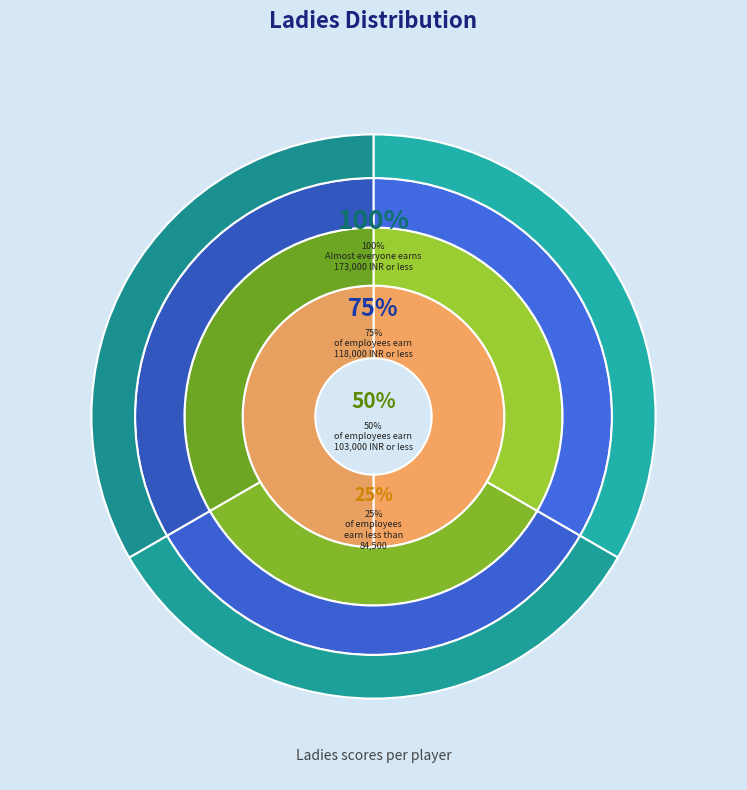

Is there a majority slice in this chart?

No